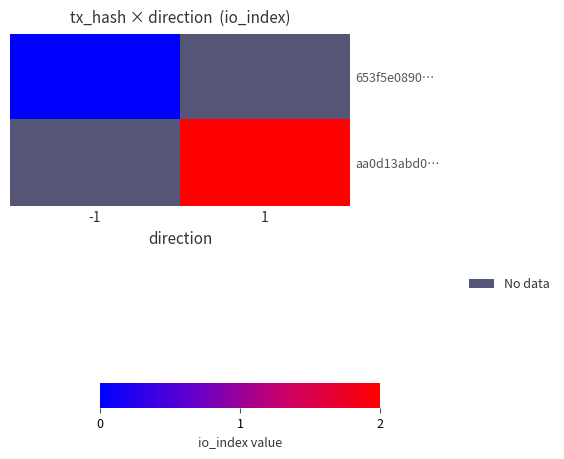

Rank the categories by 653f5e0890… value from highest to lowest.

-1, 1